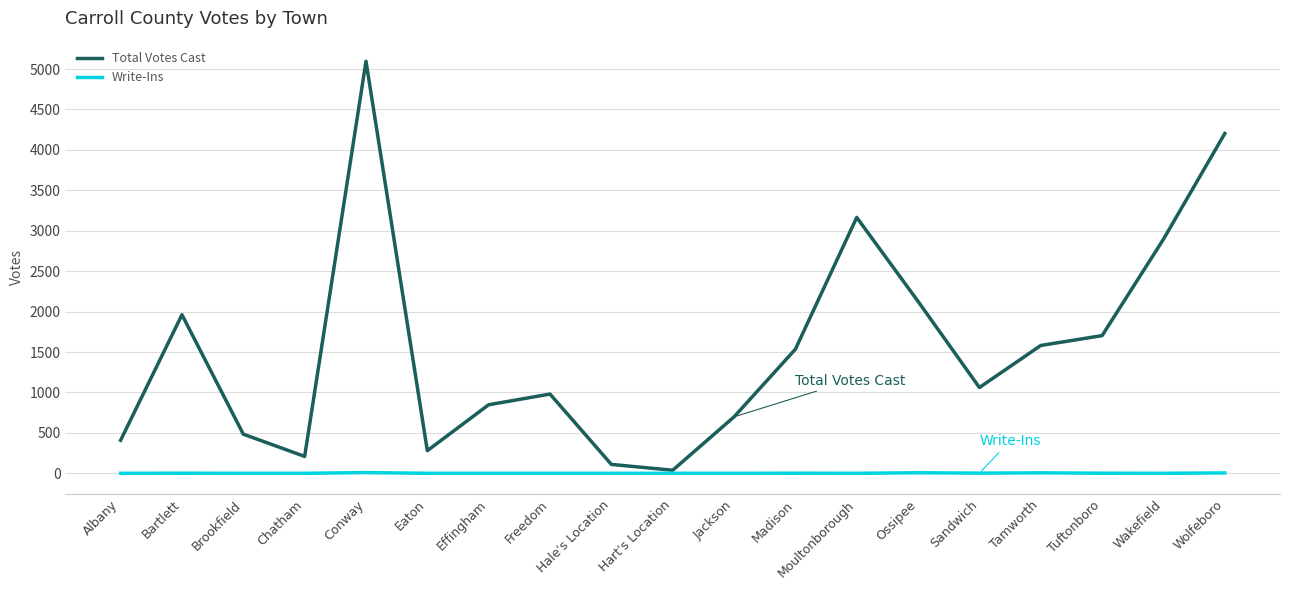

Which series has the widest spread of values?

Total Votes Cast